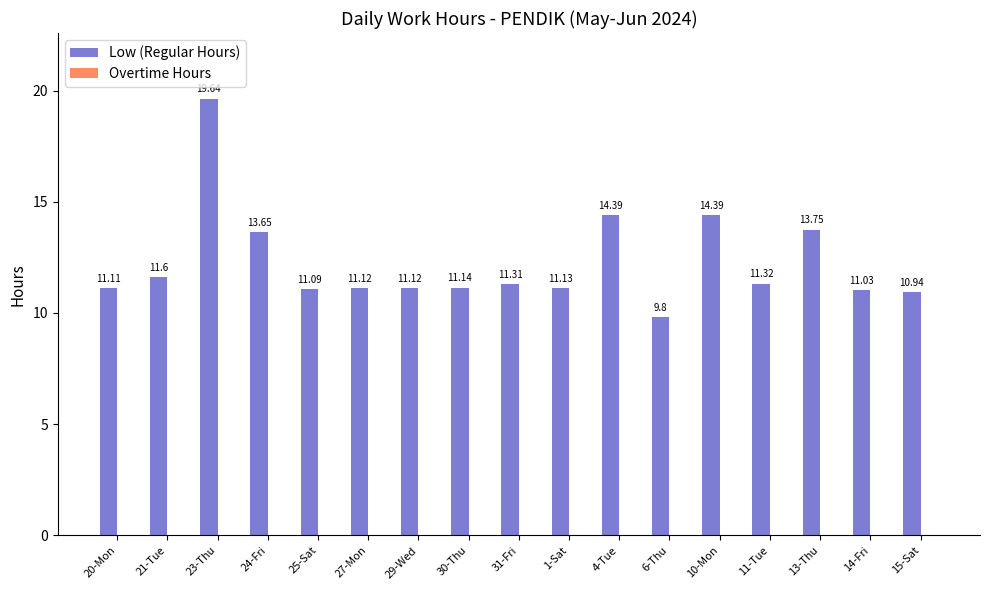

How many data points does each series have?

17